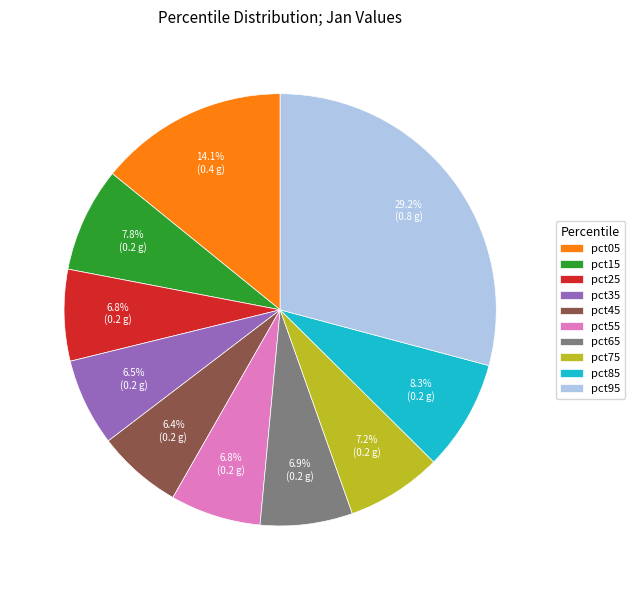

To the nearest percent, what is the difference between the pct75 and pct35 slice percentages?

1%